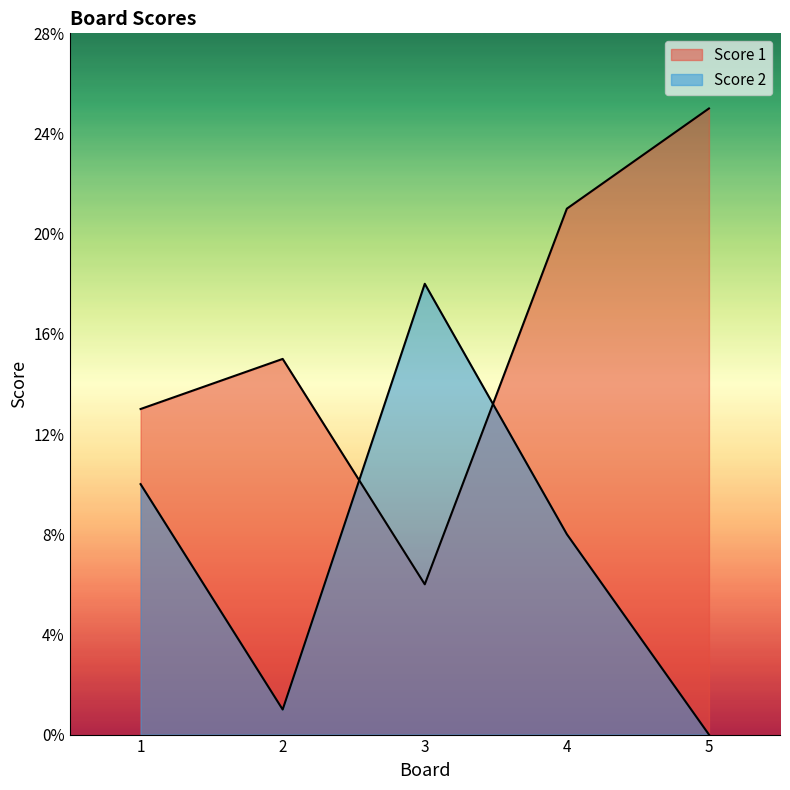

Is the value of Score 2 at 1 greater than the value of Score 1 at 4?

No